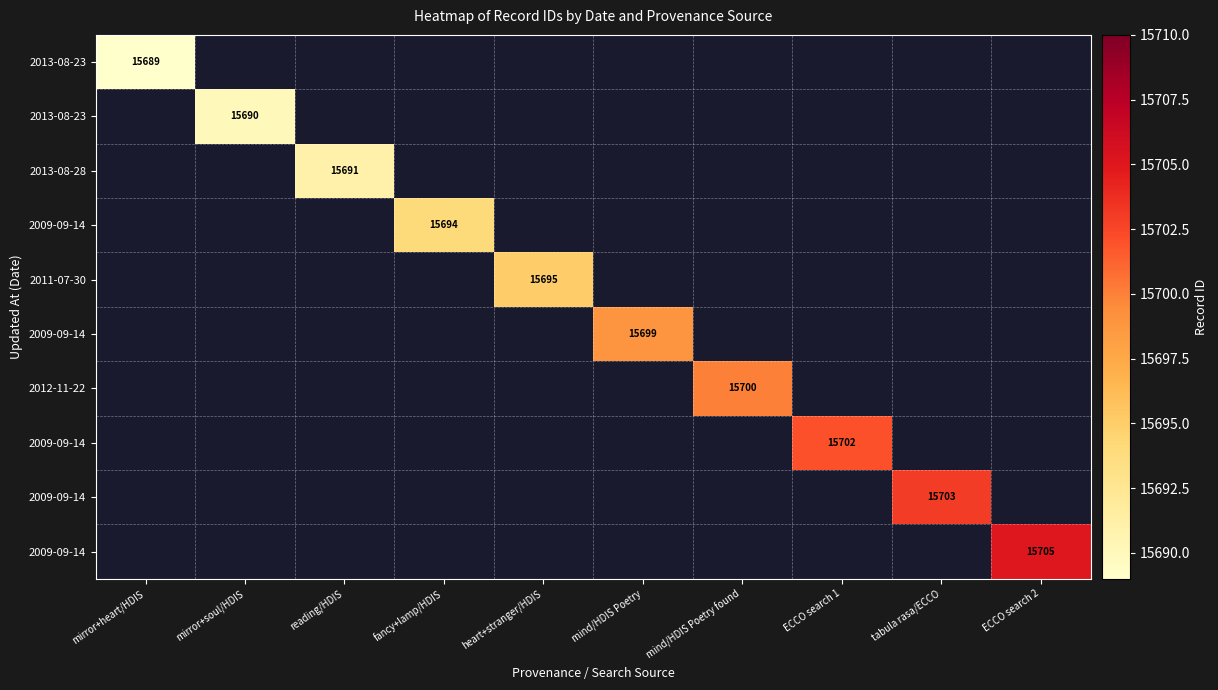

What is the greatest value displayed?

15705.0